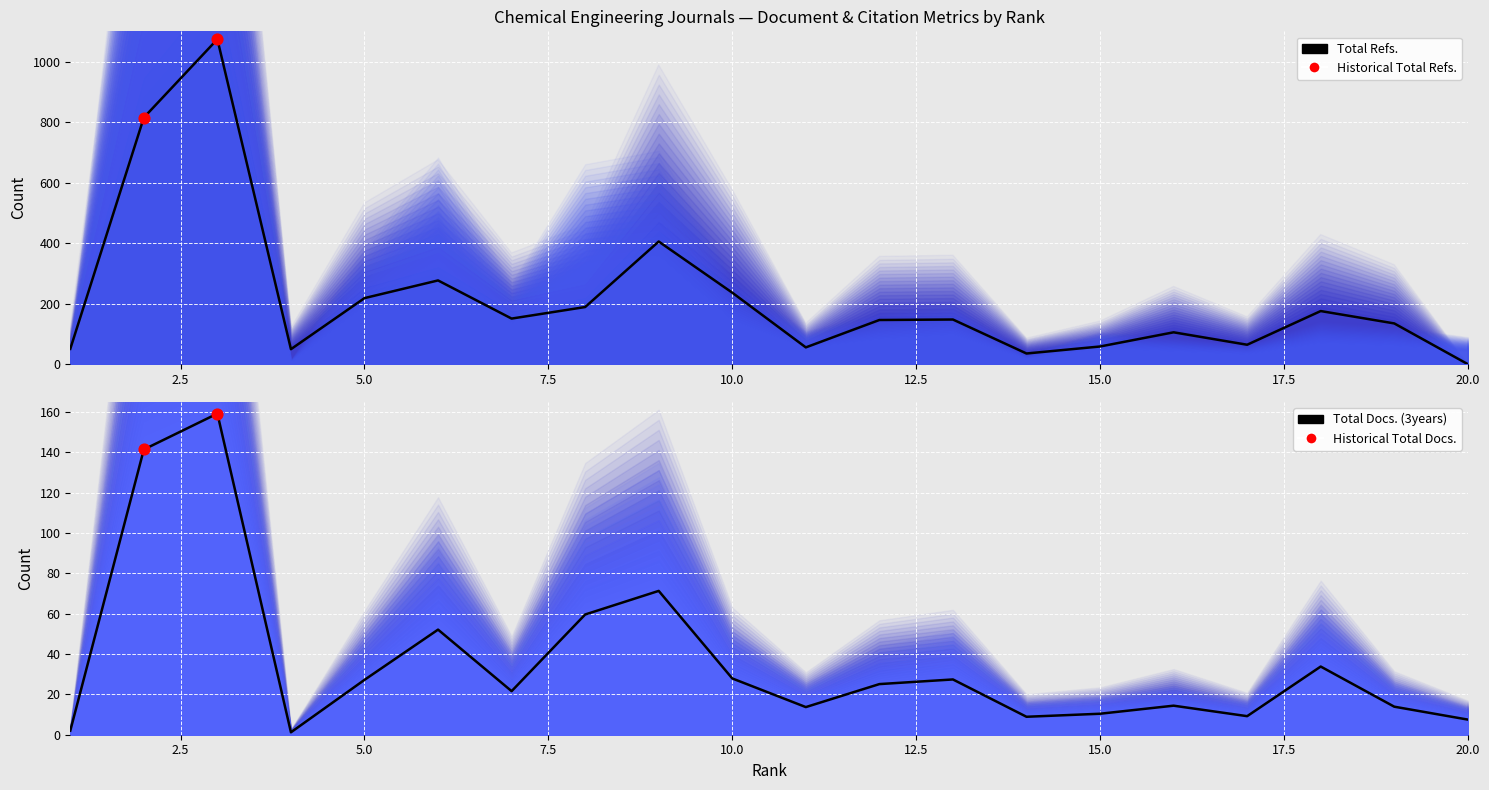

Which series has the largest total across all categories?

Total Refs.